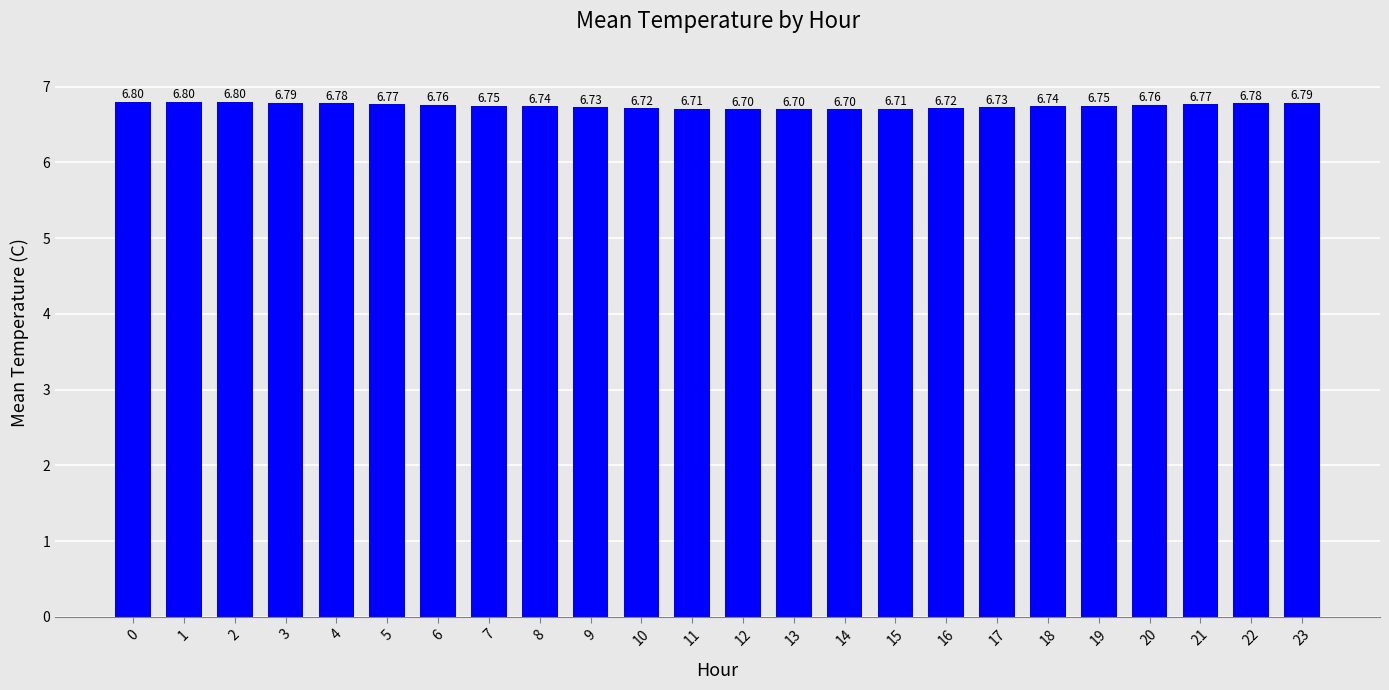

Count the number of categories in the chart.

24